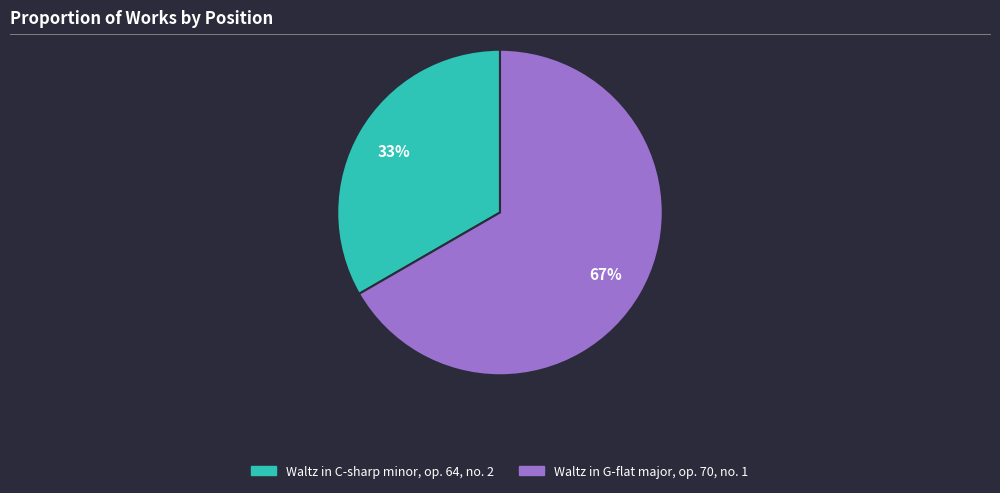

How many slices are in this pie chart?

2